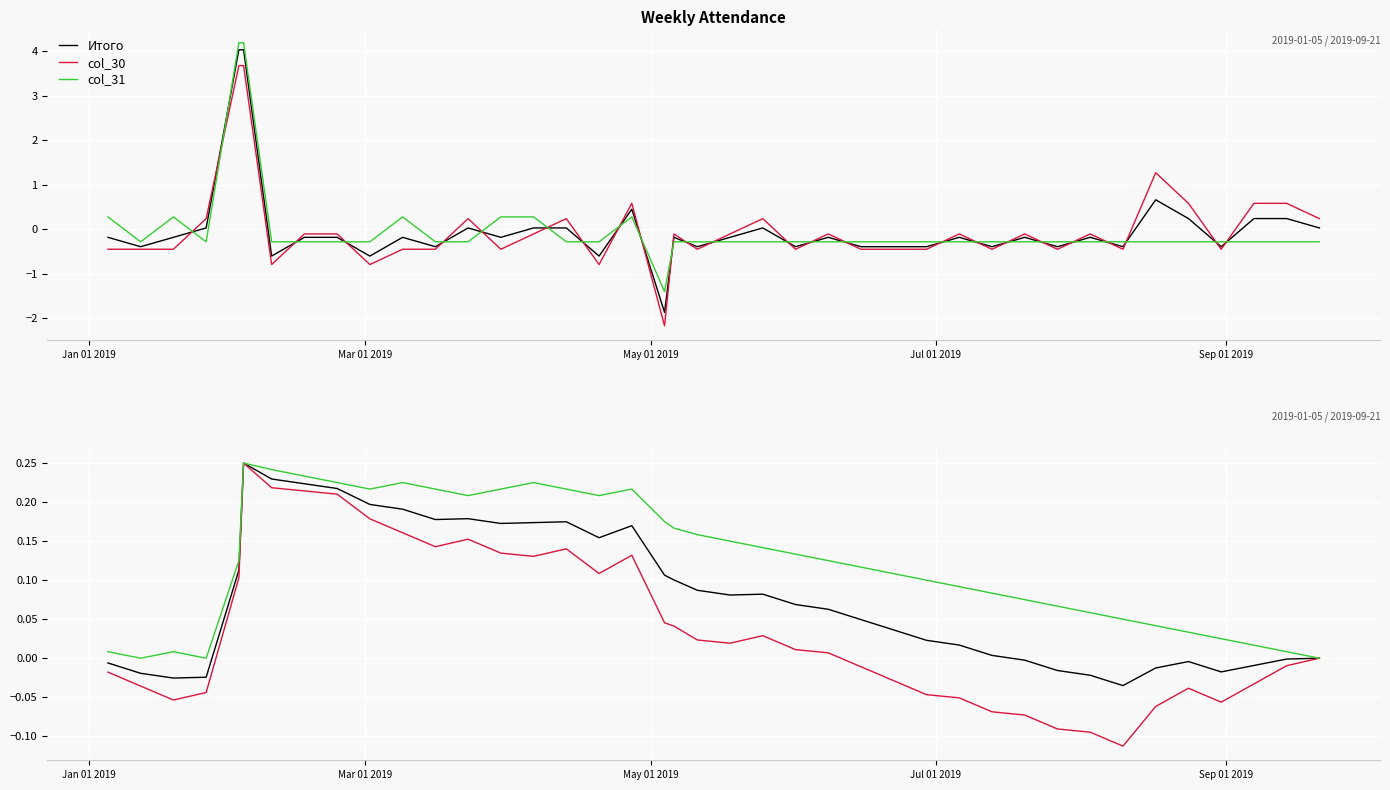

What is the minimum value shown in the chart?

-0.1